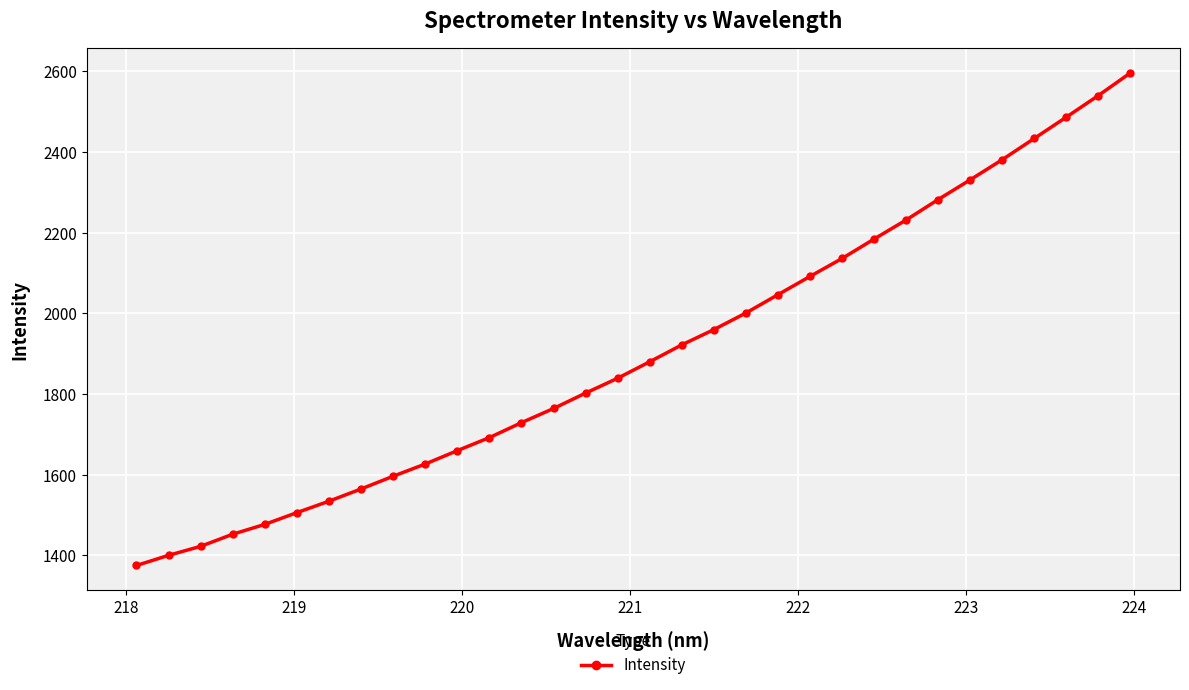

What is the difference between the maximum and minimum values?

1220.7